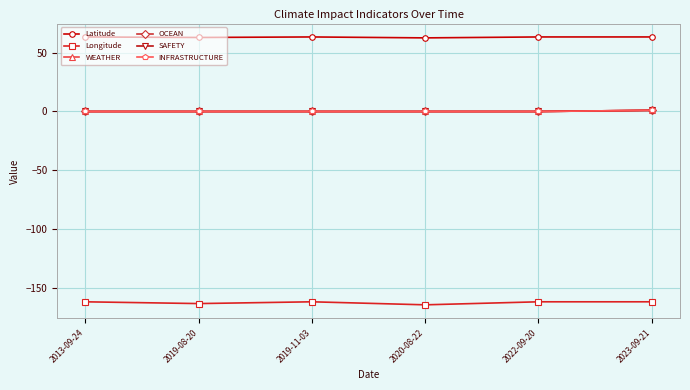

The value of OCEAN at 2019-08-20 is 0.0. True or false?

True